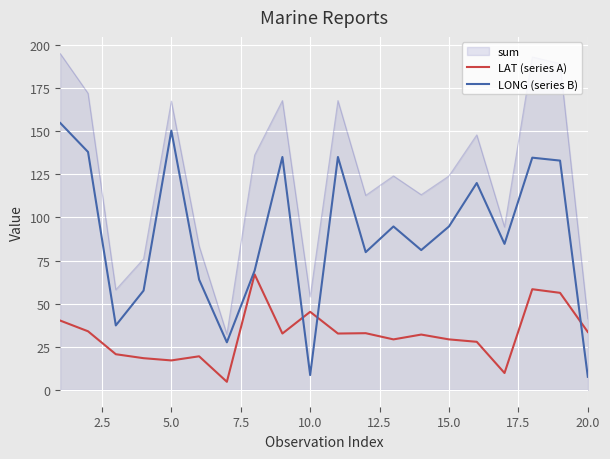

Which series has the widest spread of values?

sum